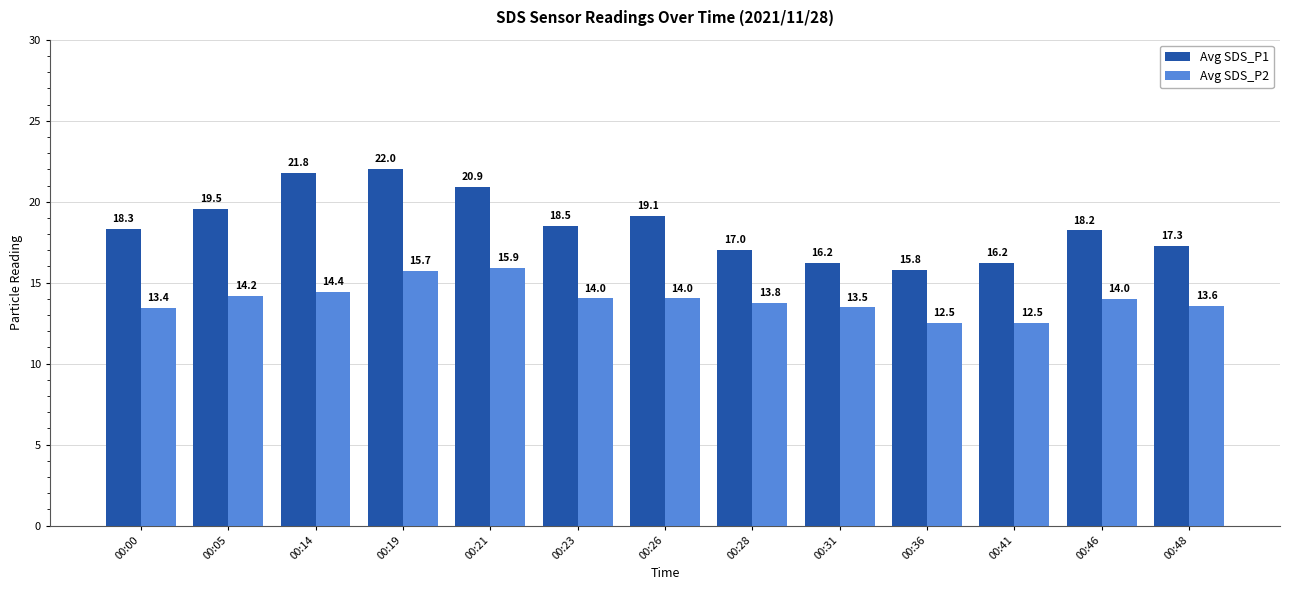

The value of Avg SDS_P1 at 00:19 is 22.0. True or false?

True